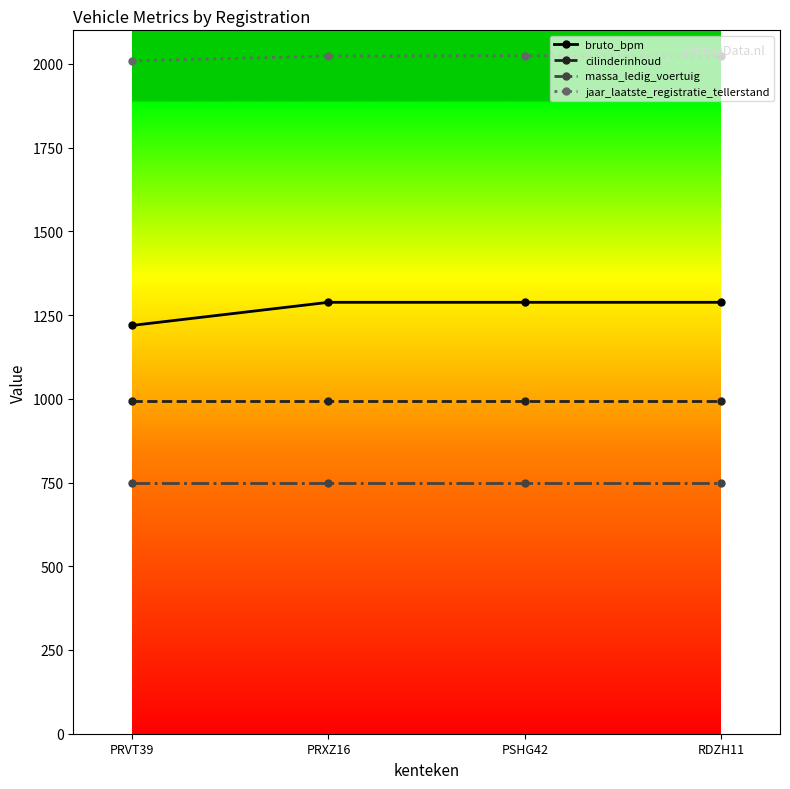

Is the value of cilinderinhoud at PRVT39 greater than the value of massa_ledig_voertuig at RDZH11?

Yes